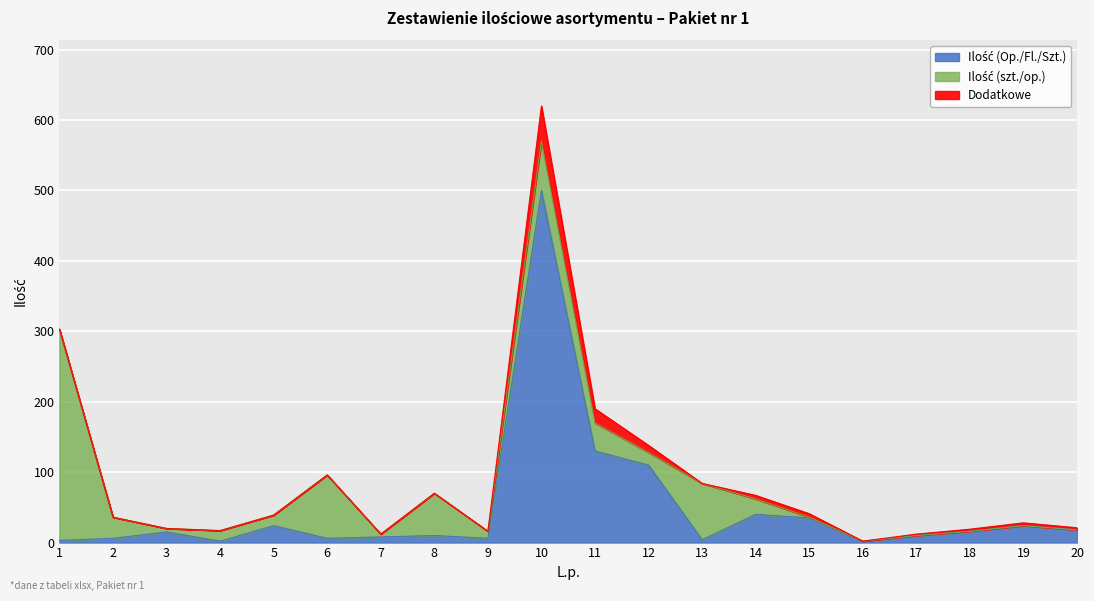

Which label corresponds to the smallest value in the chart?

16